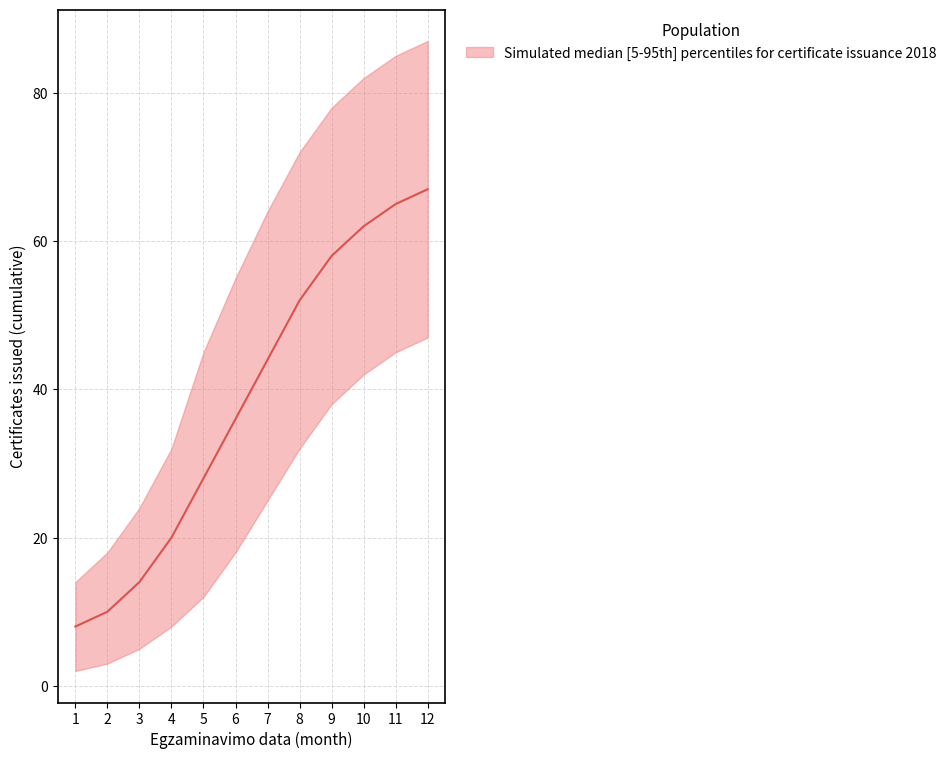

The value of median at 10 is 62. True or false?

True